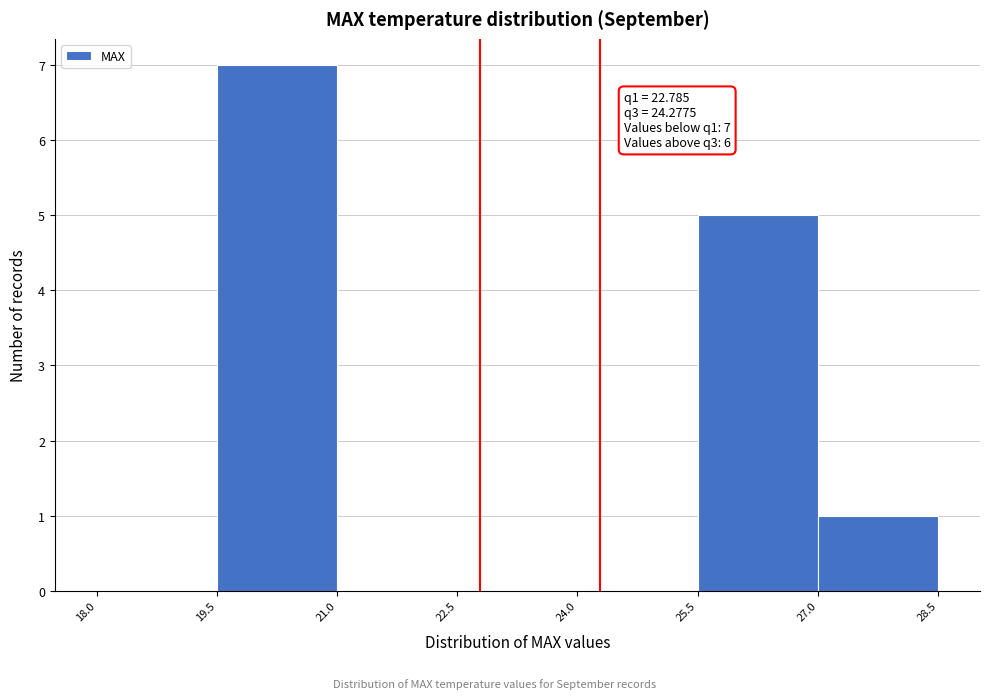

Over which range of the x-axis is the bar tallest?

19.5 to 21.0